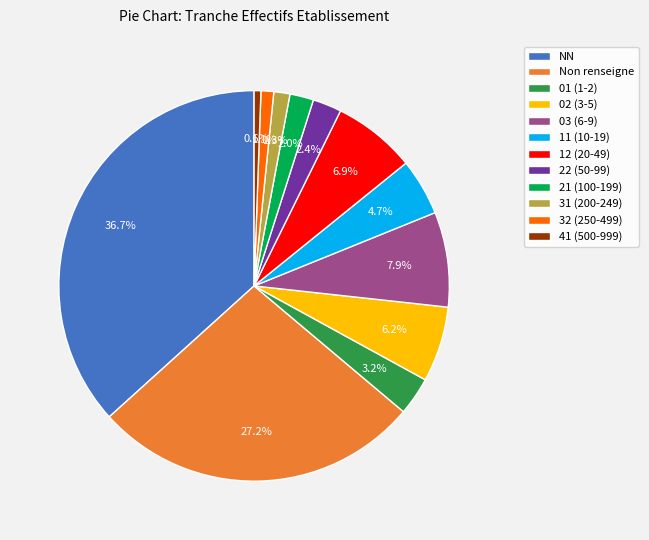

What is the largest slice in the pie chart?

NN